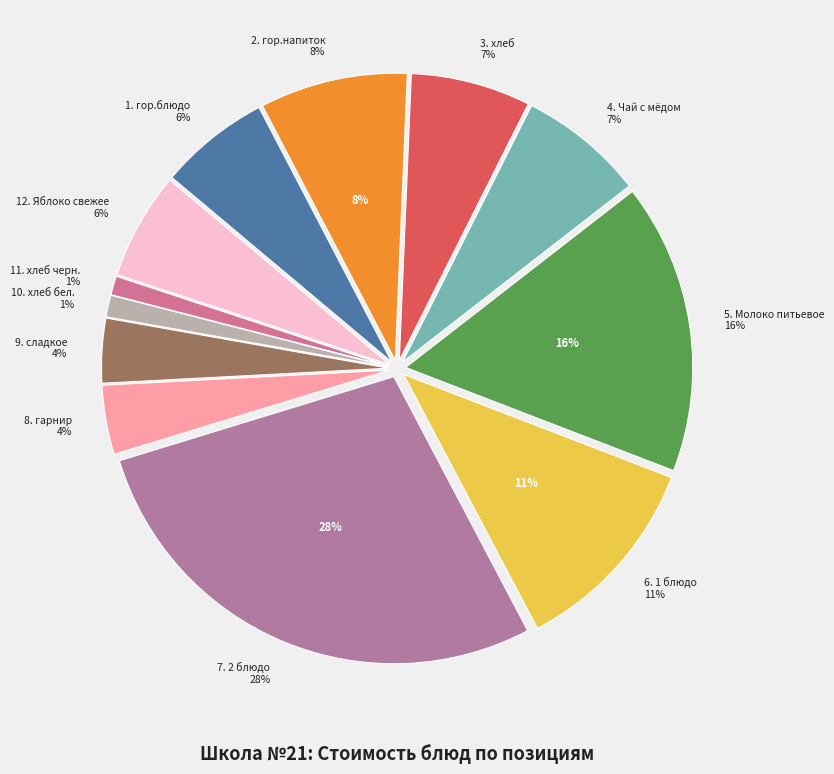

What percentage is the Чай с мёдом slice, to the nearest percent?

7%